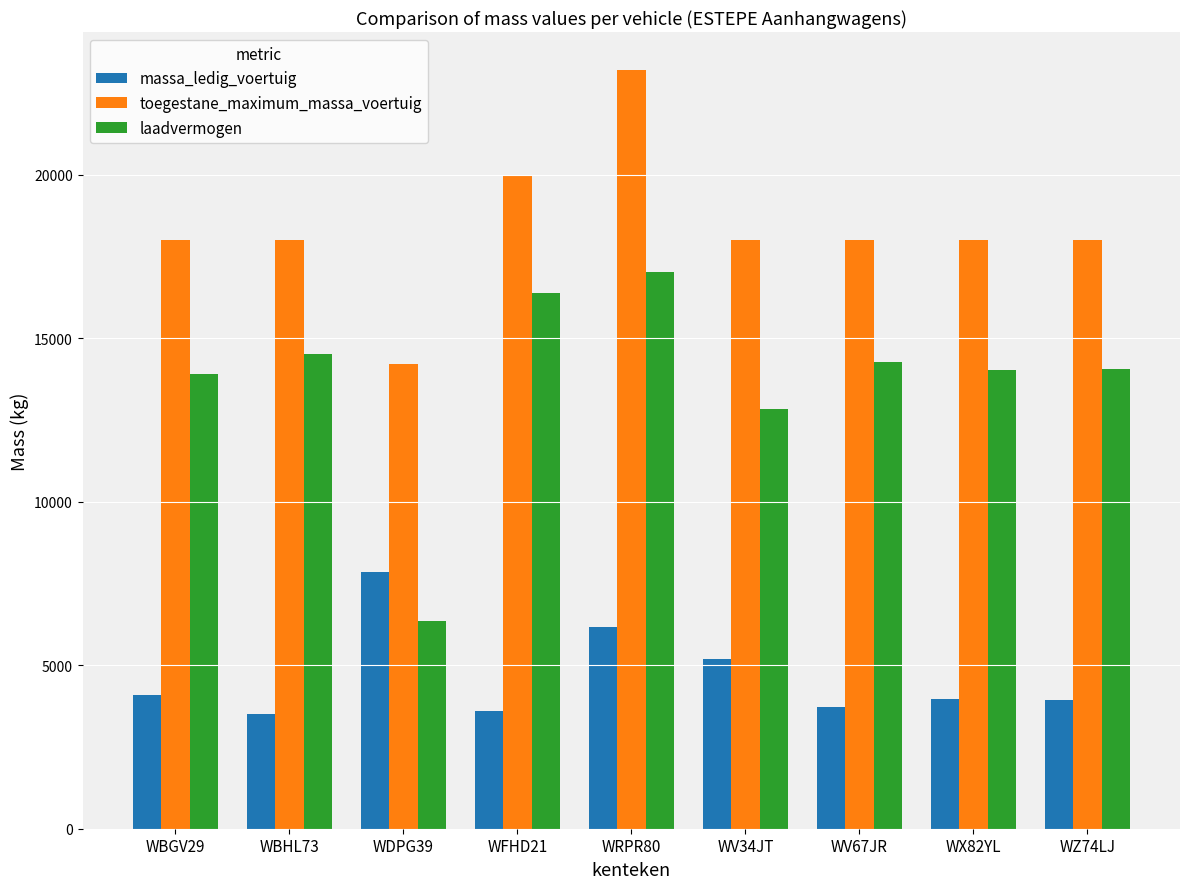

At which category does the chart reach its peak across all series?

WRPR80